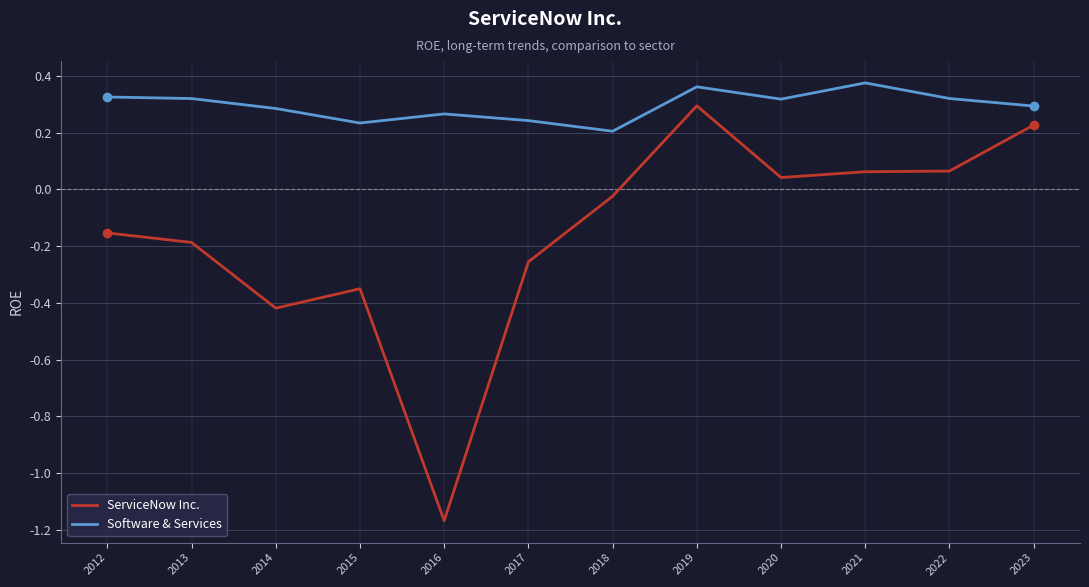

True or false: Software & Services and ServiceNow Inc. cross at least once.

False